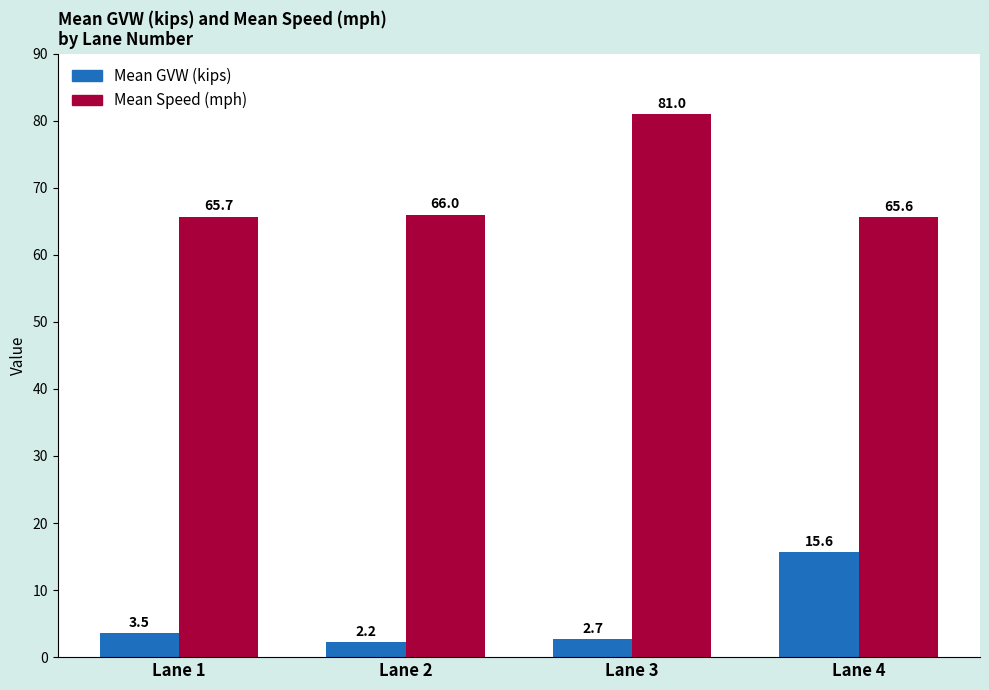

What is the difference between the maximum and minimum values in the Mean Speed (mph) series?

15.4